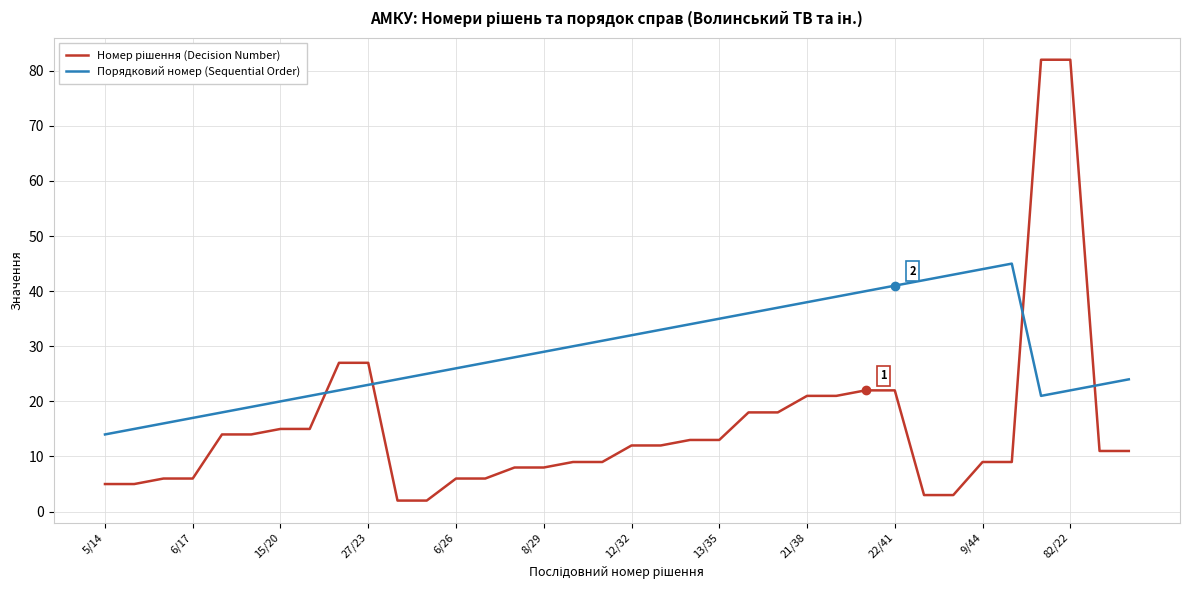

What is the greatest value displayed?

82